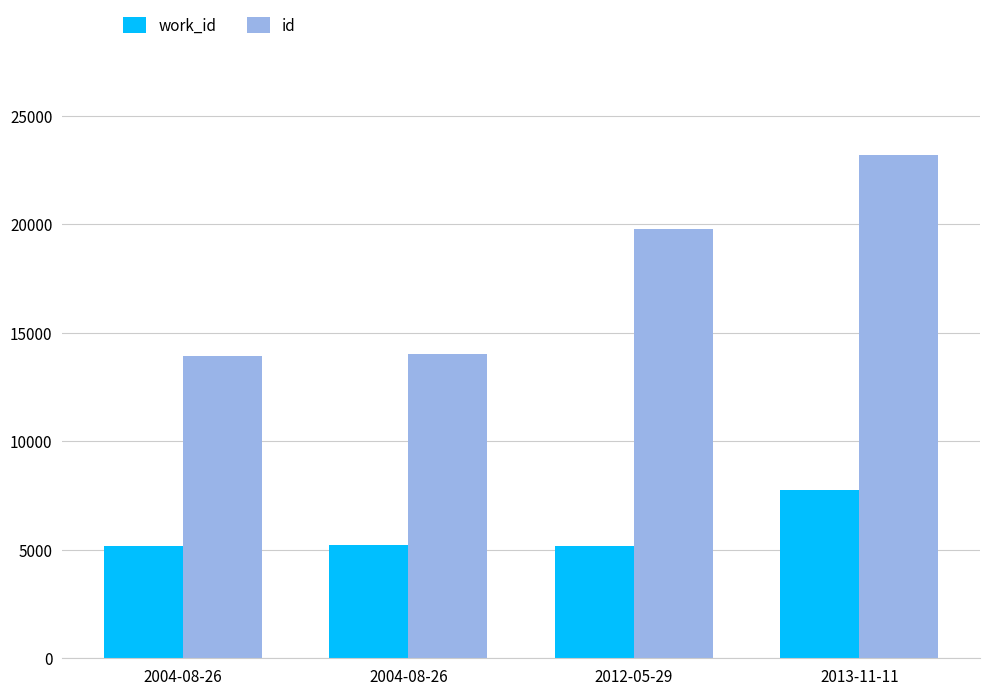

Does the chart contain stacked bars?

No